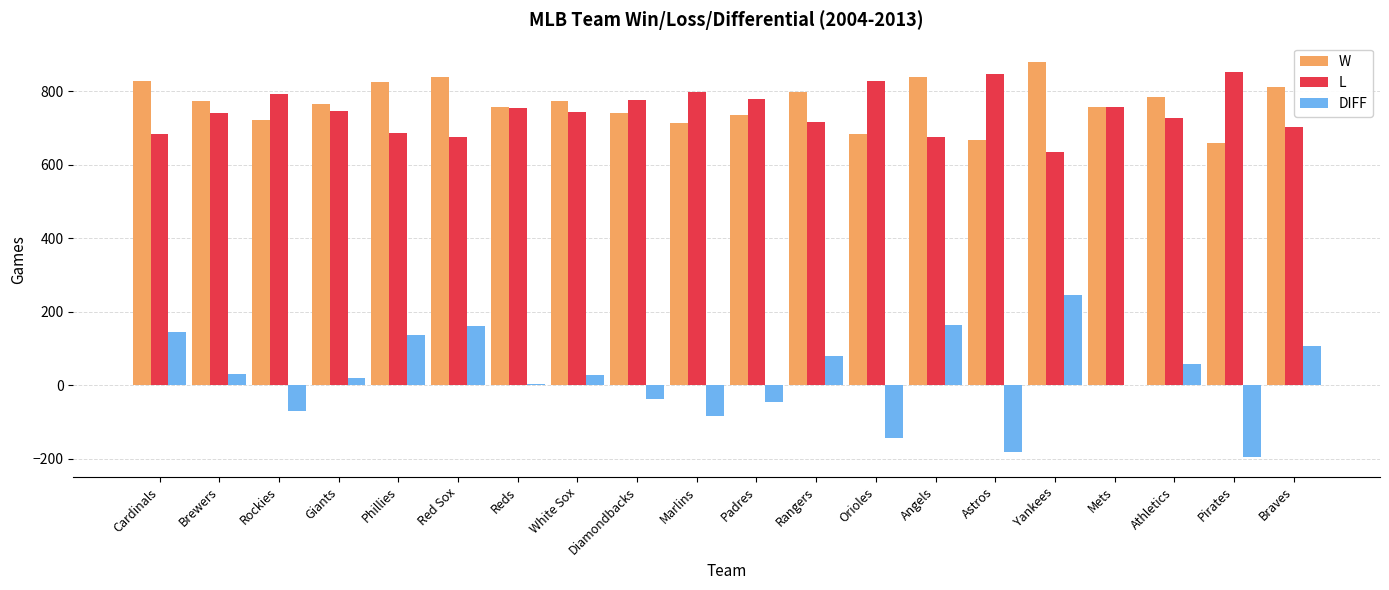

The W series shows 428 at Reds. True or false?

False